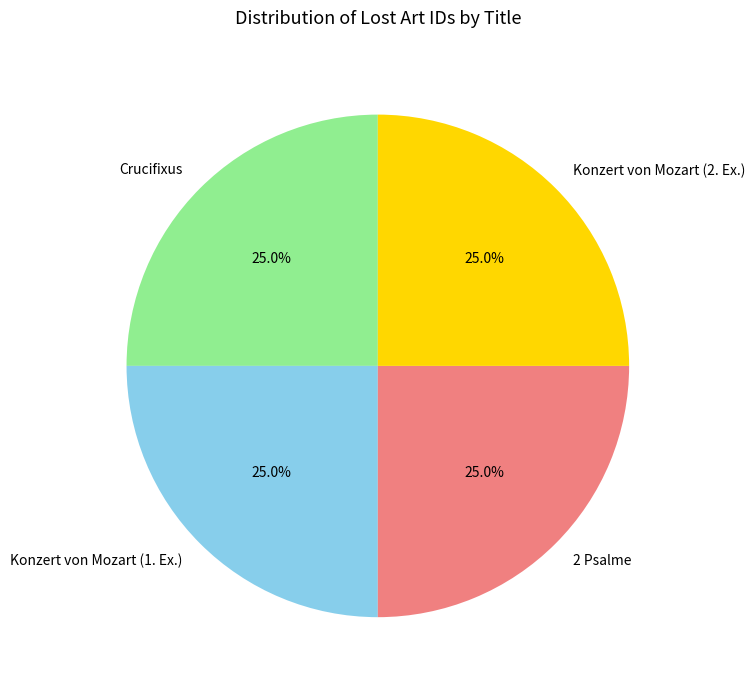

To the nearest percent, what is the combined percentage of Crucifixus and 2 Psalme?

50%